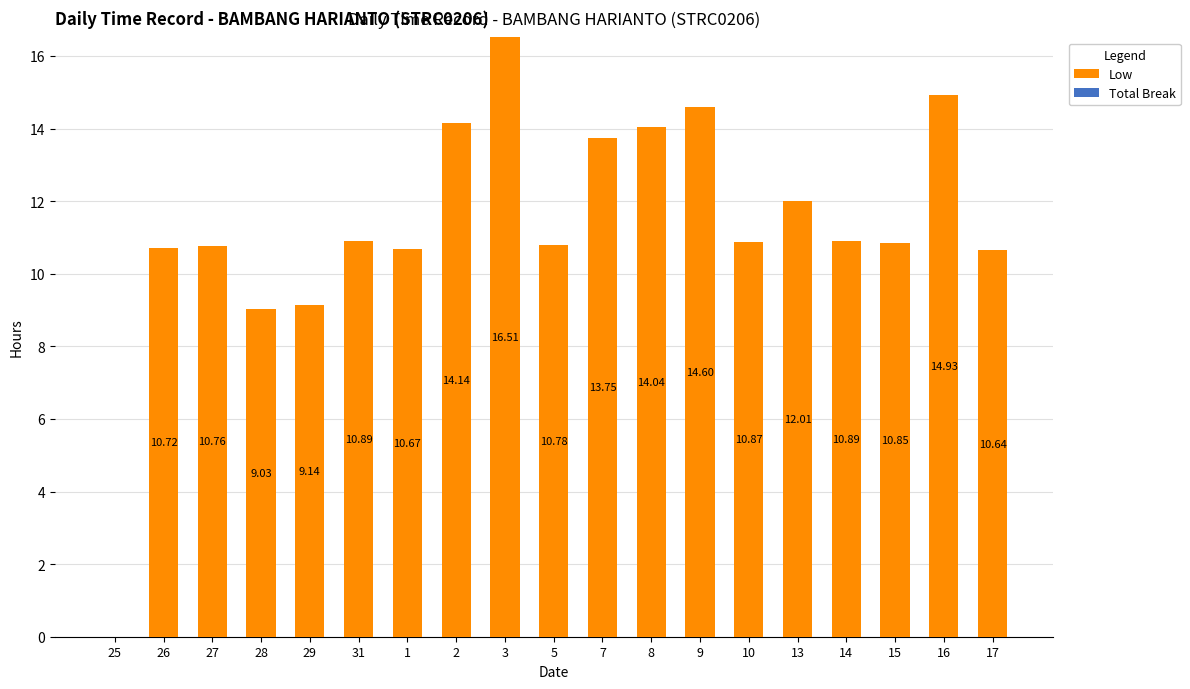

What is the sum of the values at 9 and 31?

25.5